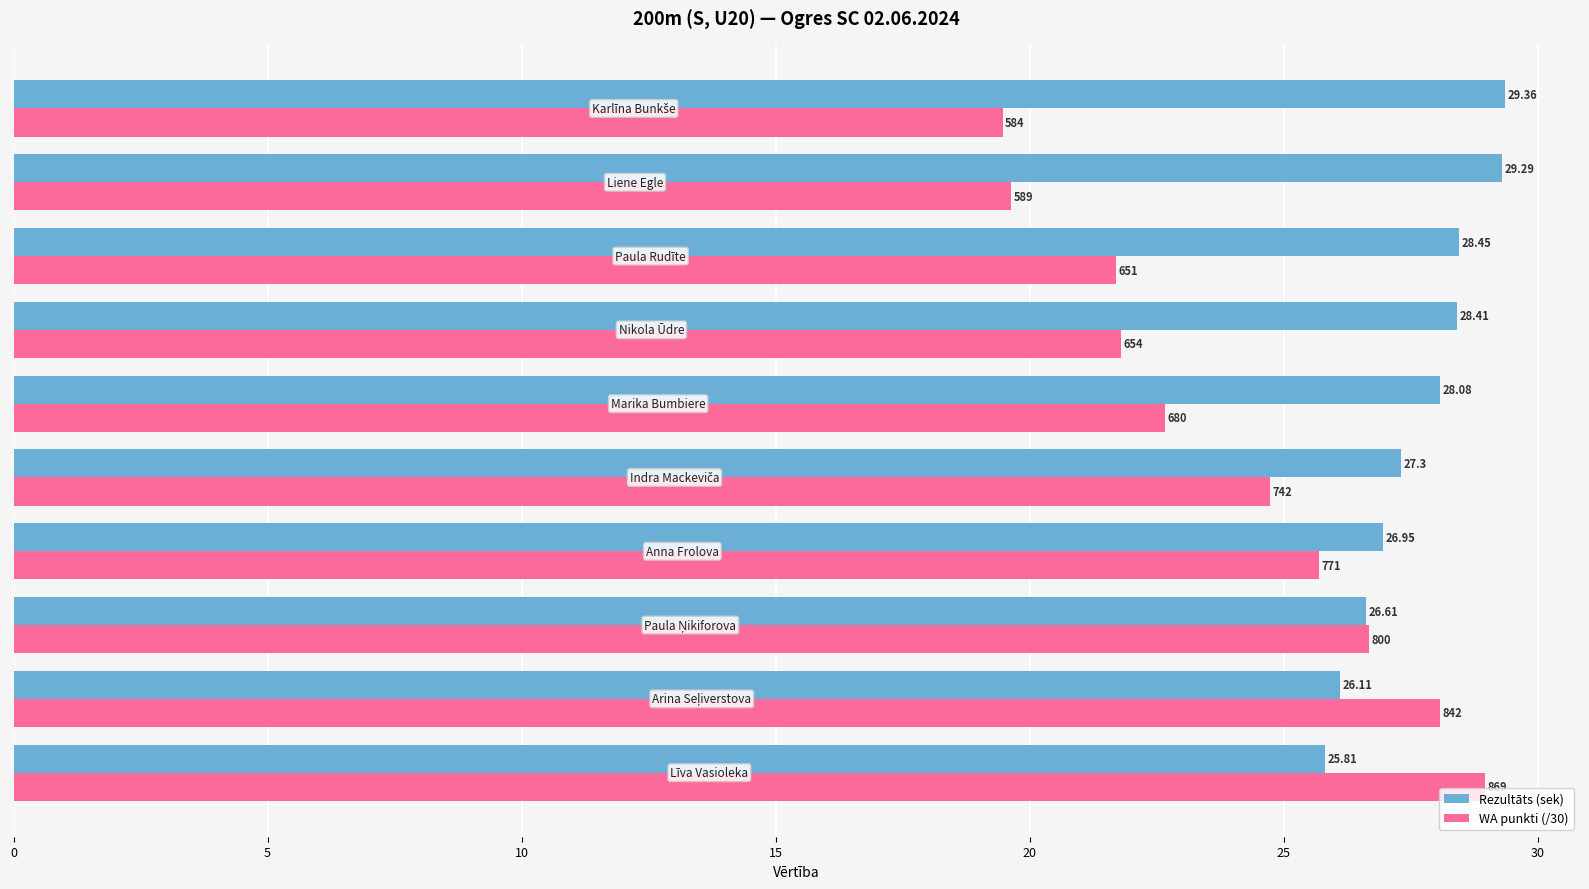

Which series has the widest spread of values?

WA punkti (/30)